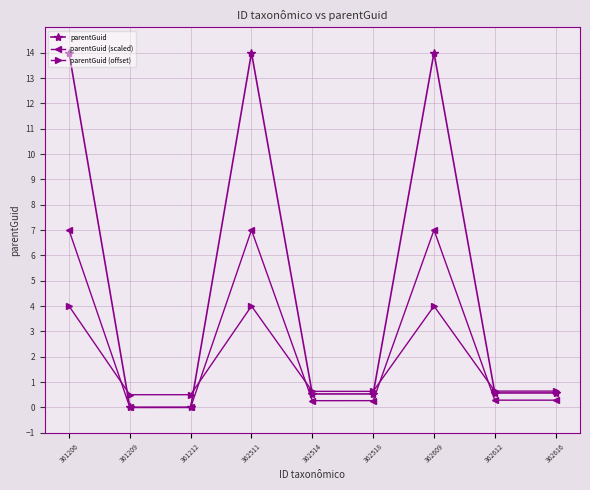

What is the maximum value shown in the chart?

14.0